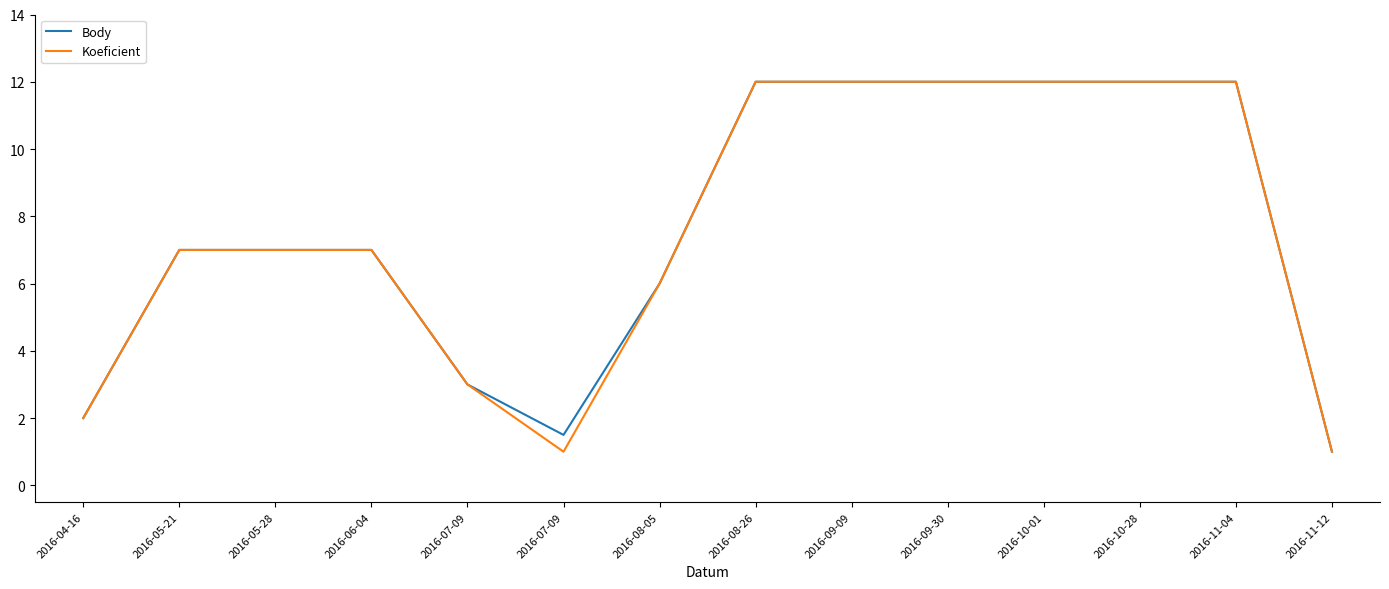

Is this an area chart (filled region under the line)?

No